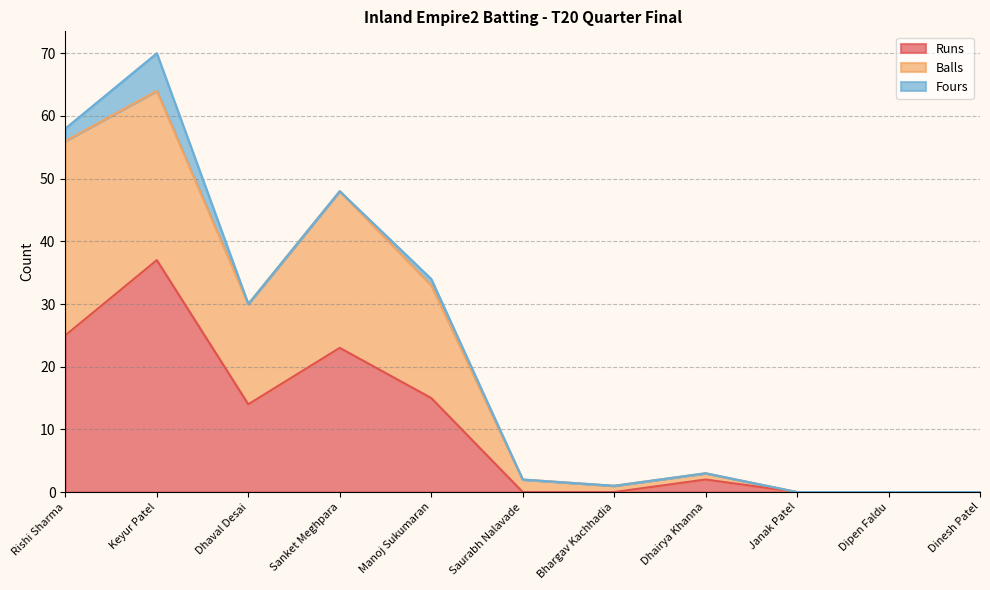

True or false: Balls has more than 1 points higher than both neighbors.

True